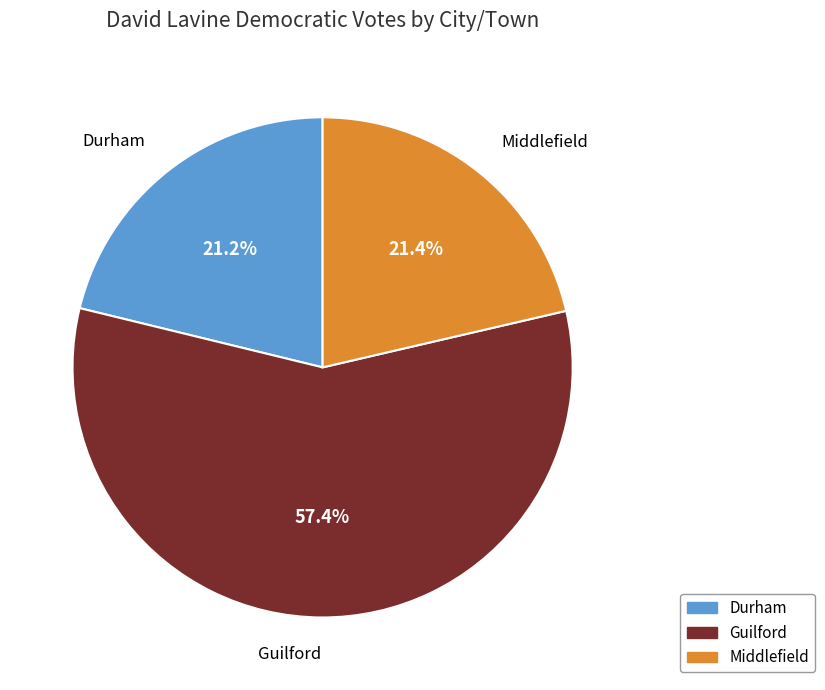

To the nearest percent, what is the difference between the Guilford and Middlefield slice percentages?

36%